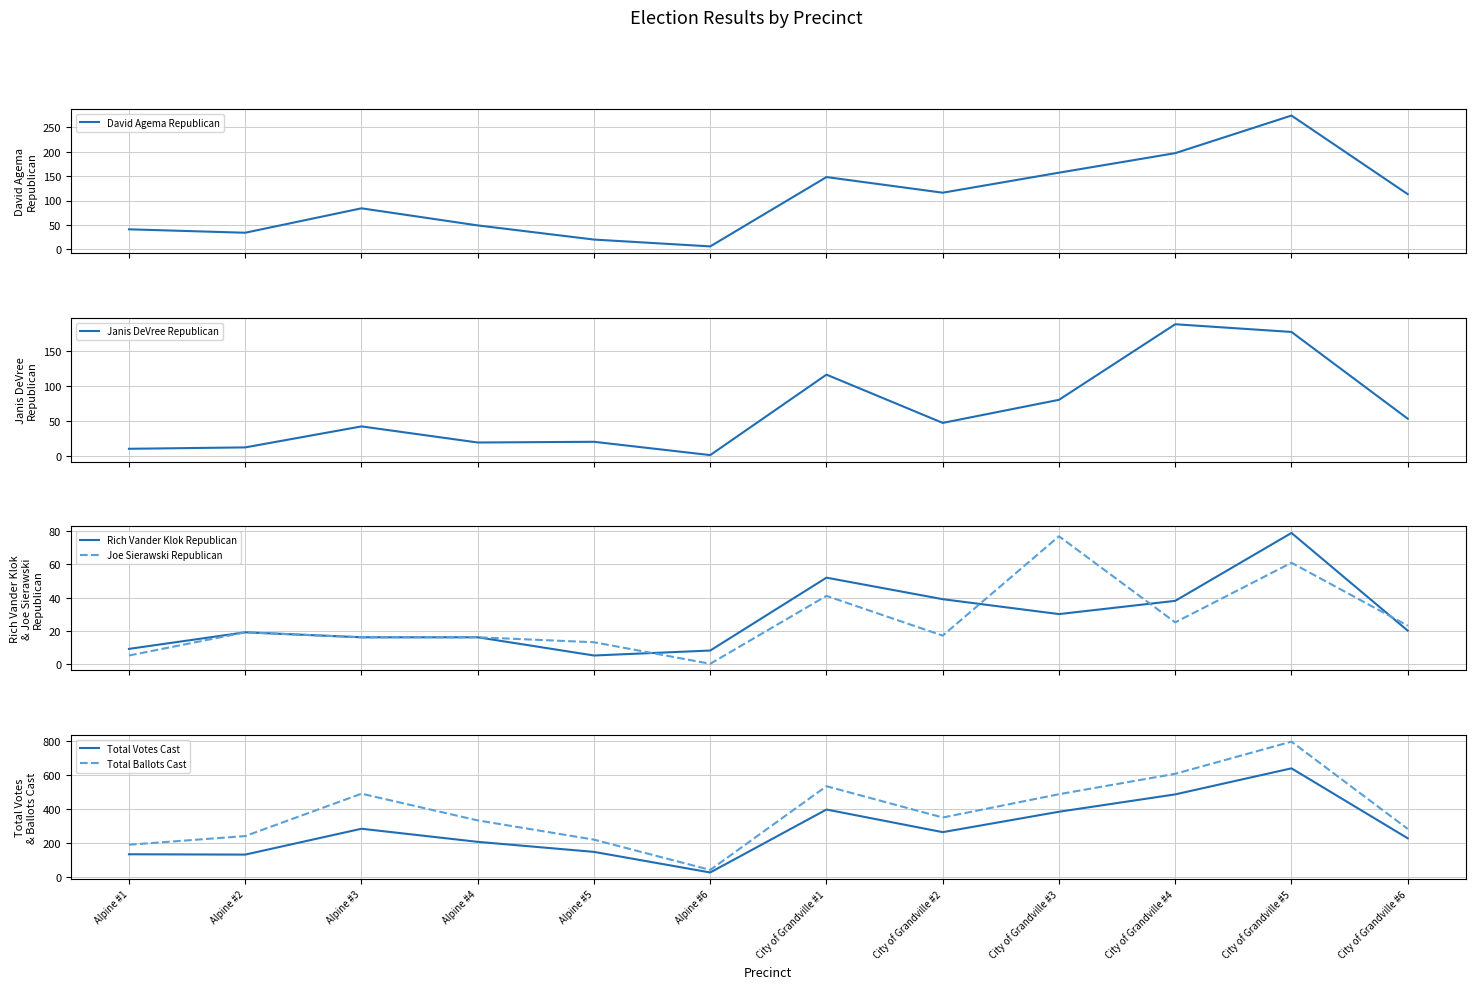

What is the value of the Total Ballots Cast point at the 7th from the left?

533